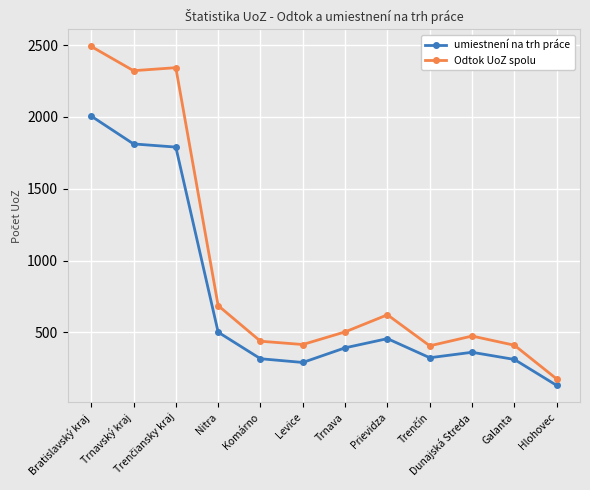

True or false: umiestnení na trh práce has more than 1 interior local peaks.

True